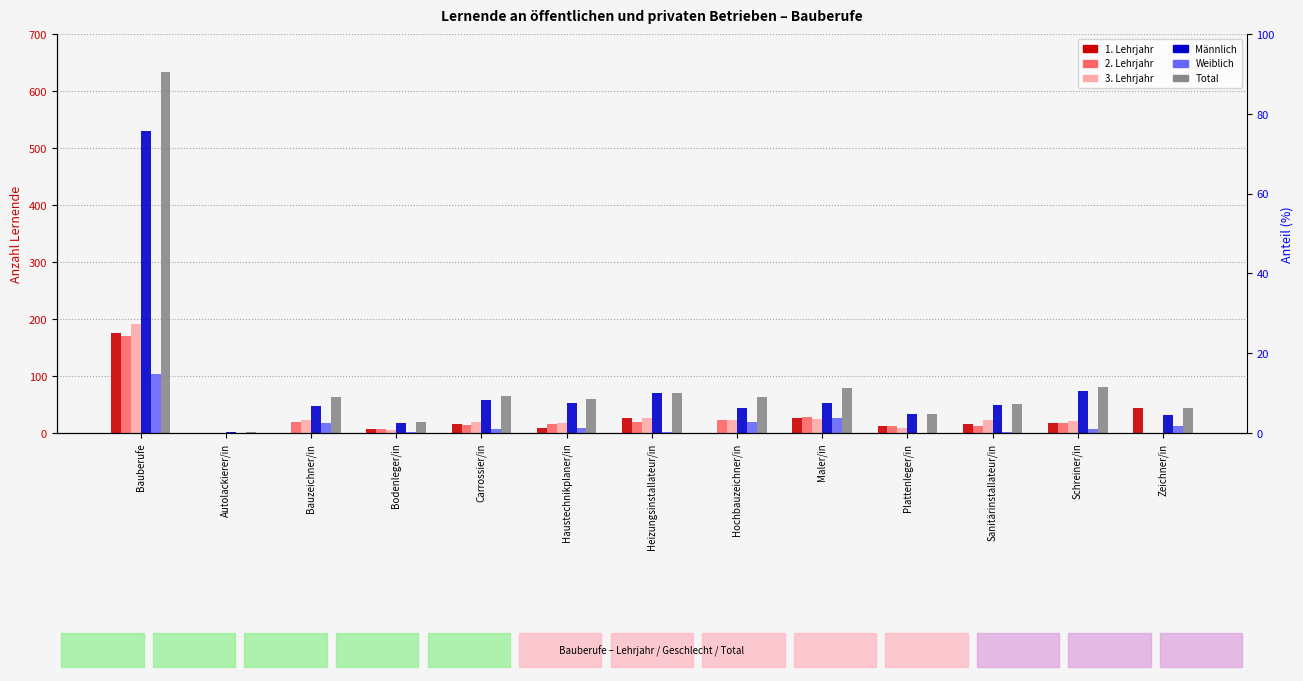

The value of 1. Lehrjahr at Heizungsinstallateur/in is 26. True or false?

True